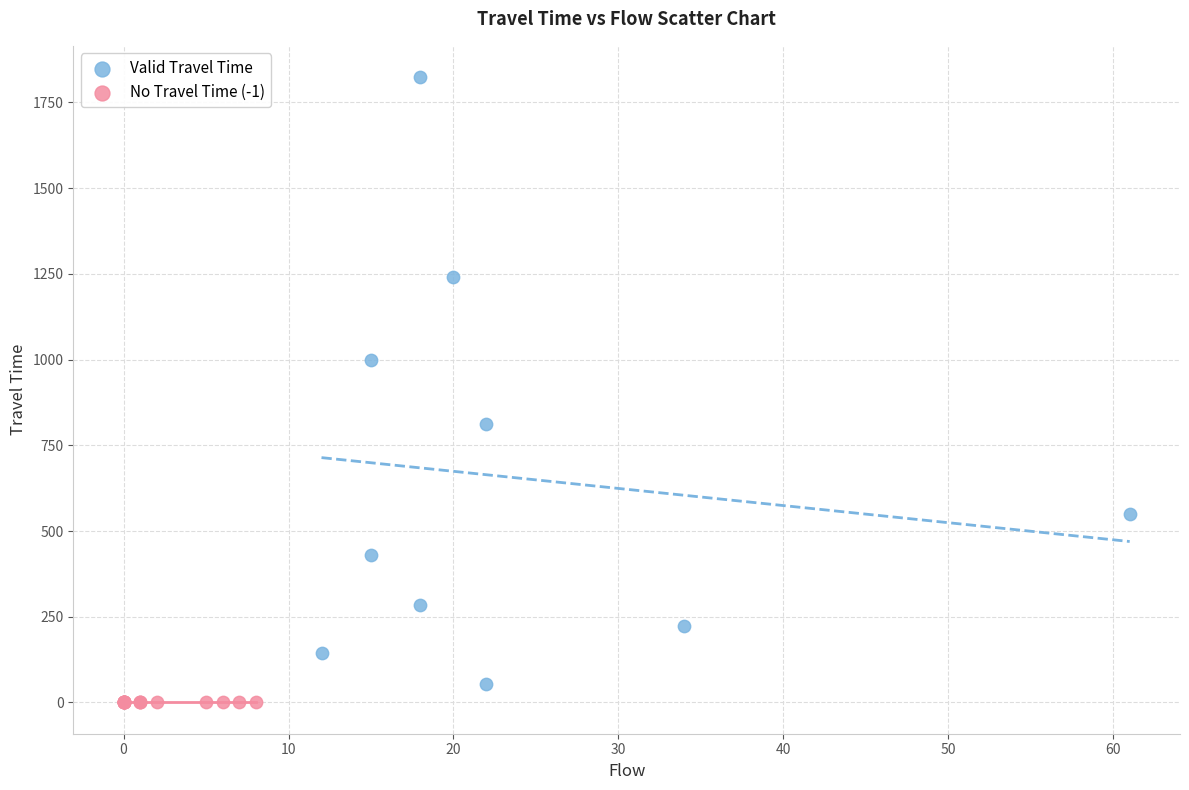

Which series reaches the maximum Y coordinate?

Valid Travel Time